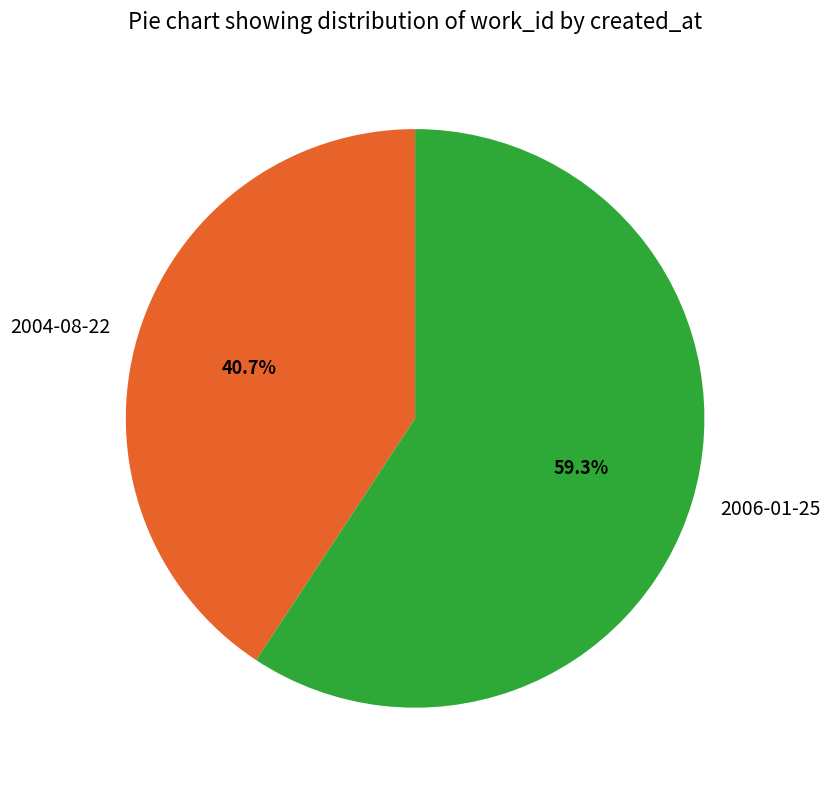

To the nearest percent, what is the combined percentage of 2006-01-25 and 2004-08-22?

100%